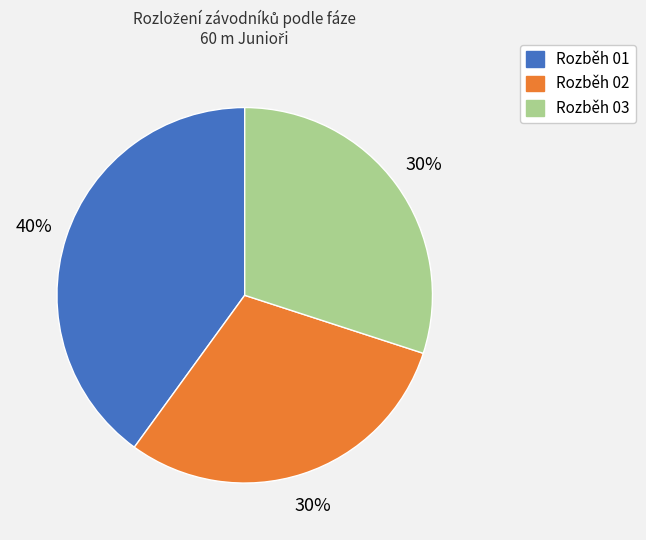

To the nearest percent, what is the difference between the largest and smallest slice percentages?

10%